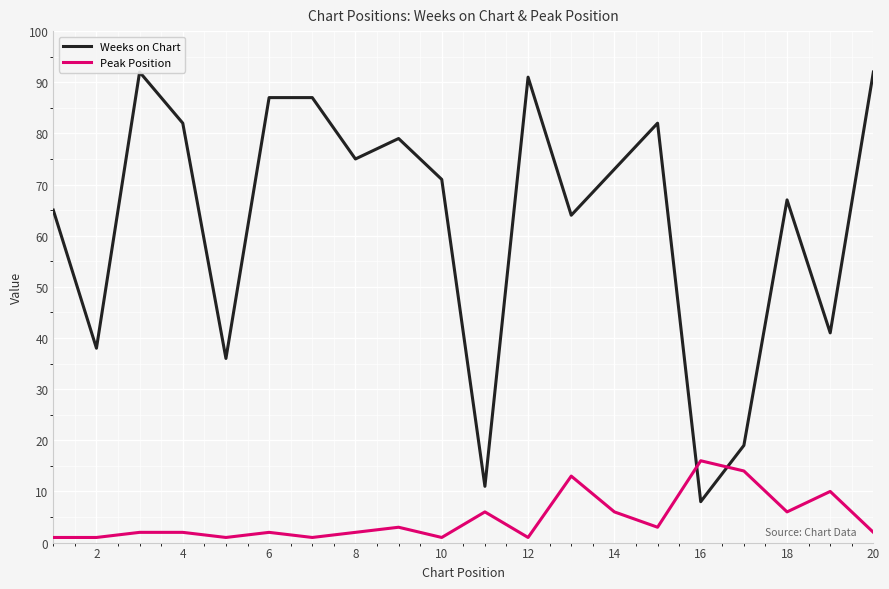

True or false: Peak Position has a value of 2 at 14.

False